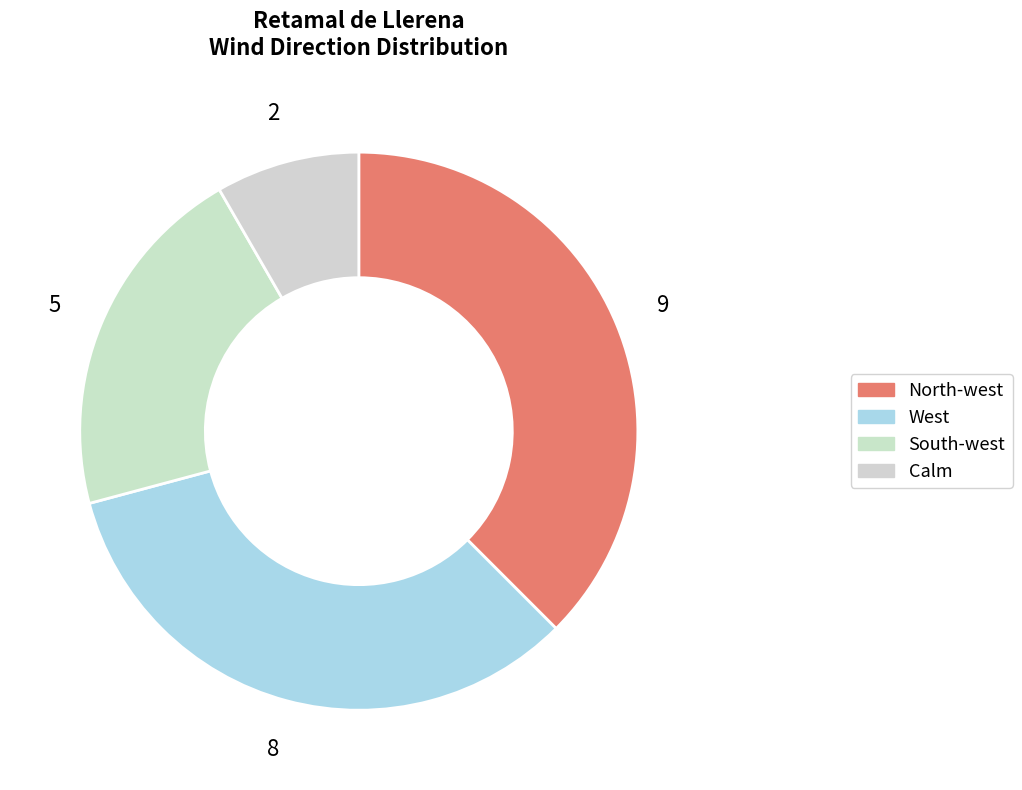

To the nearest percent, what is the difference between the largest and smallest slice percentages?

29%